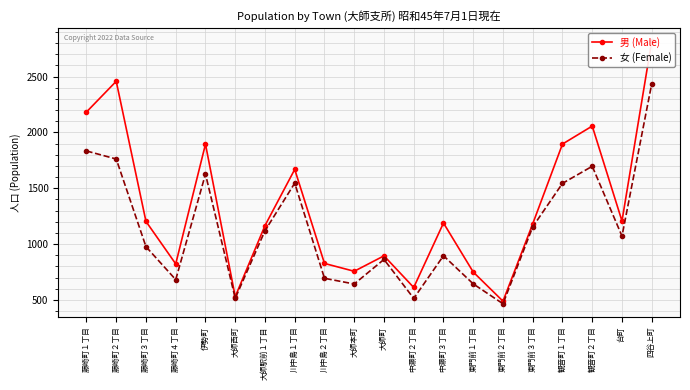

True or false: 男 (Male) and 女 (Female) cross at least once.

False